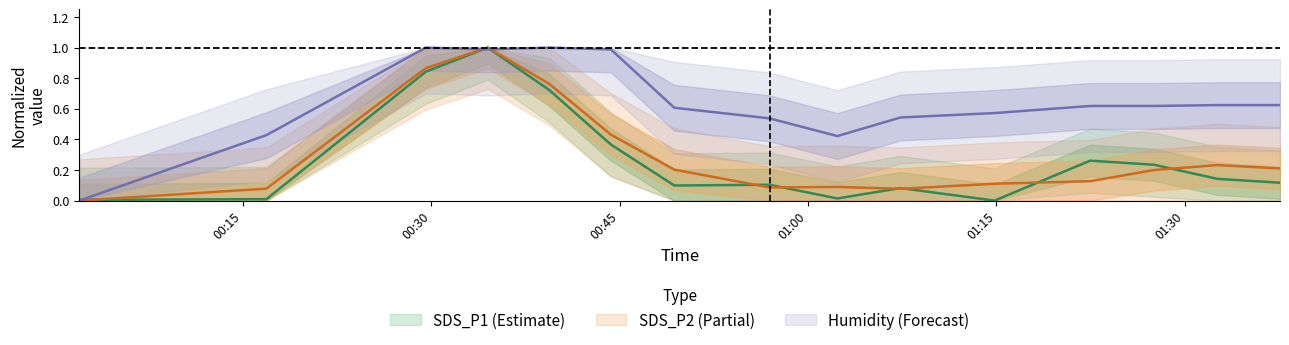

What is the greatest value displayed?

1.0